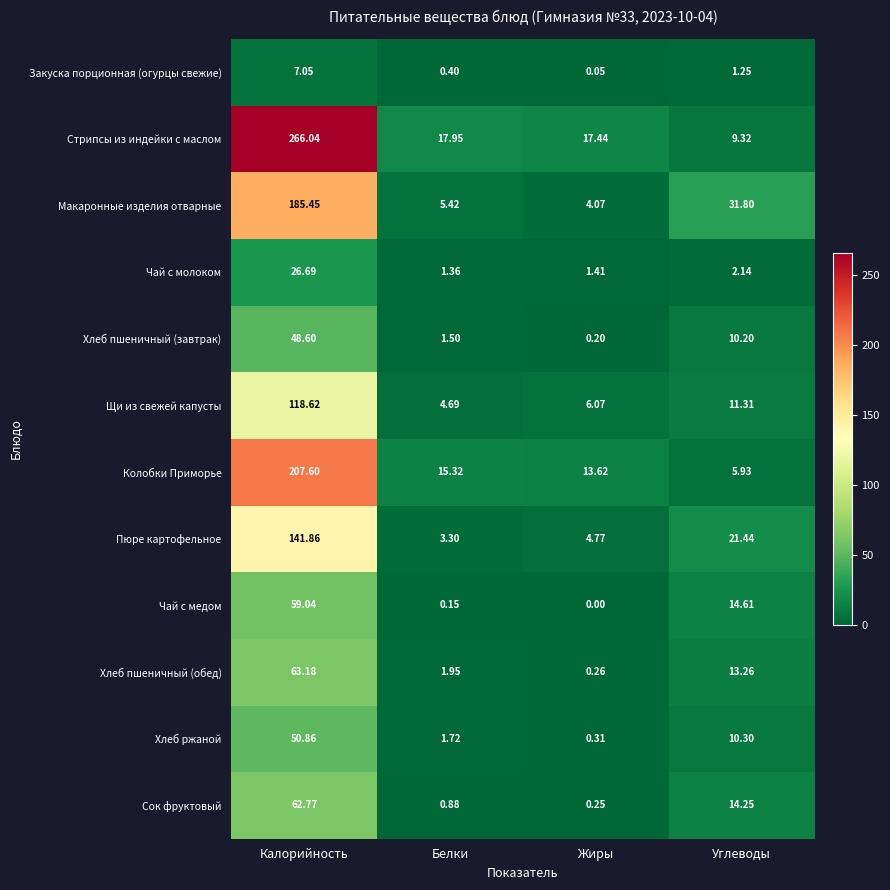

Which series has the largest total across all categories?

Стрипсы из индейки с маслом